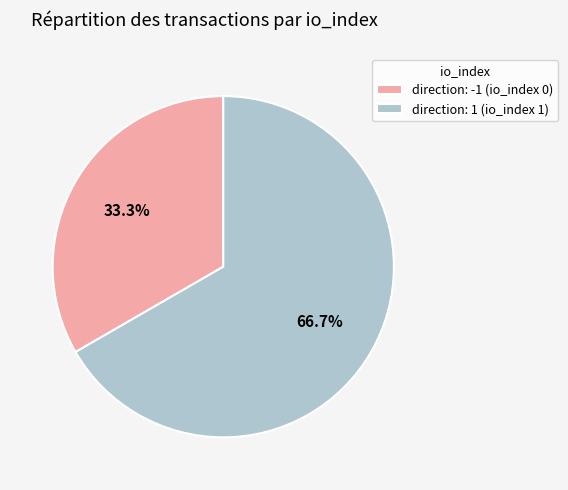

What is the smallest slice in the pie chart?

direction: -1 (io_index 0)